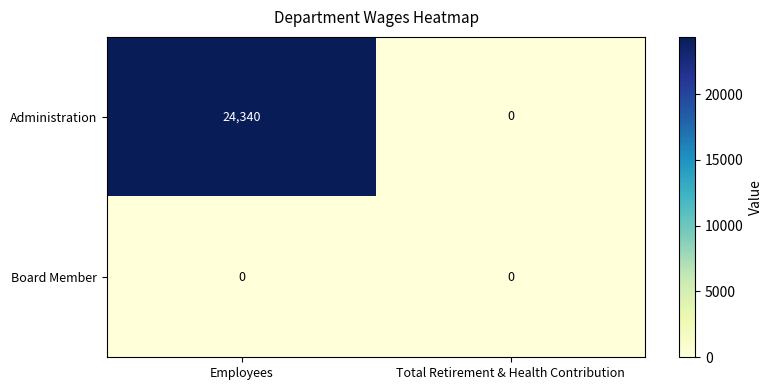

What is the approximate value of Administration at Employees, to the nearest 100?

24300